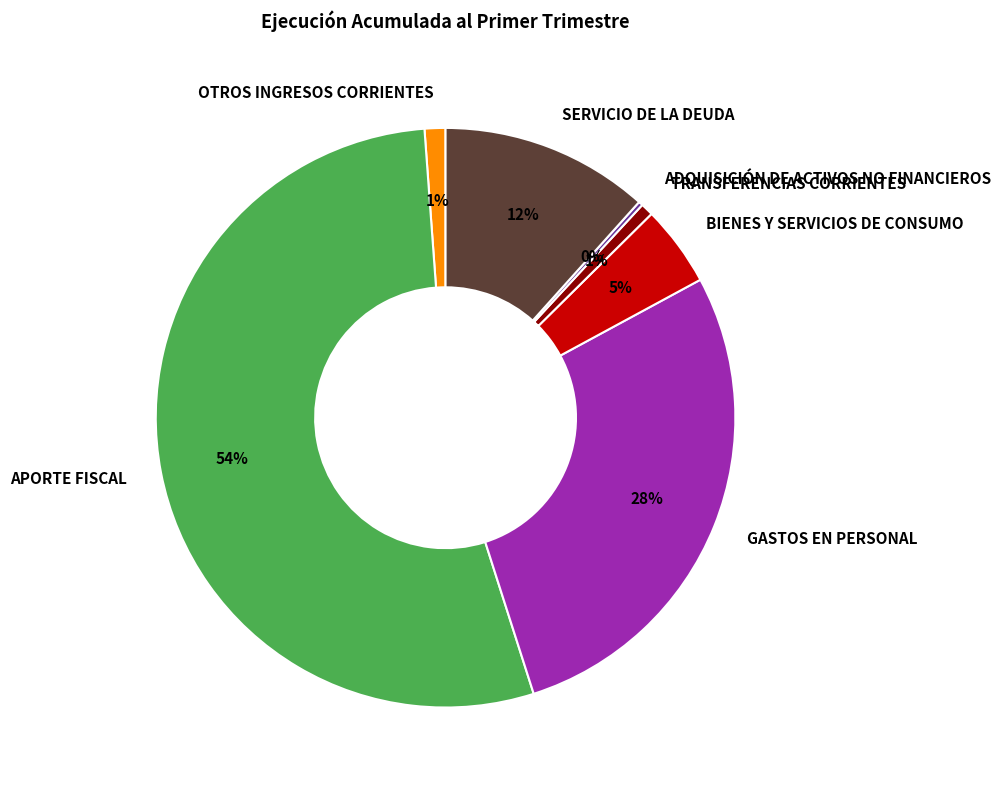

What is the largest slice in the pie chart?

APORTE FISCAL